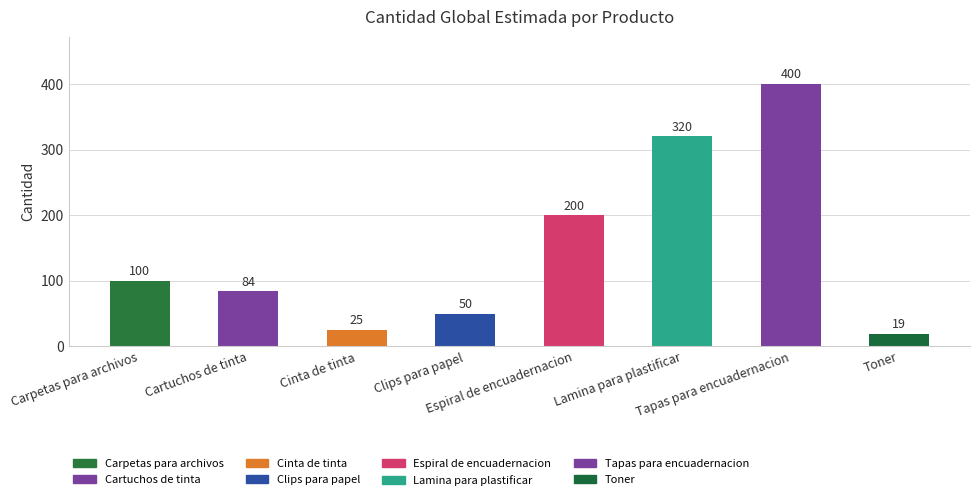

Count the number of data series in this chart.

1